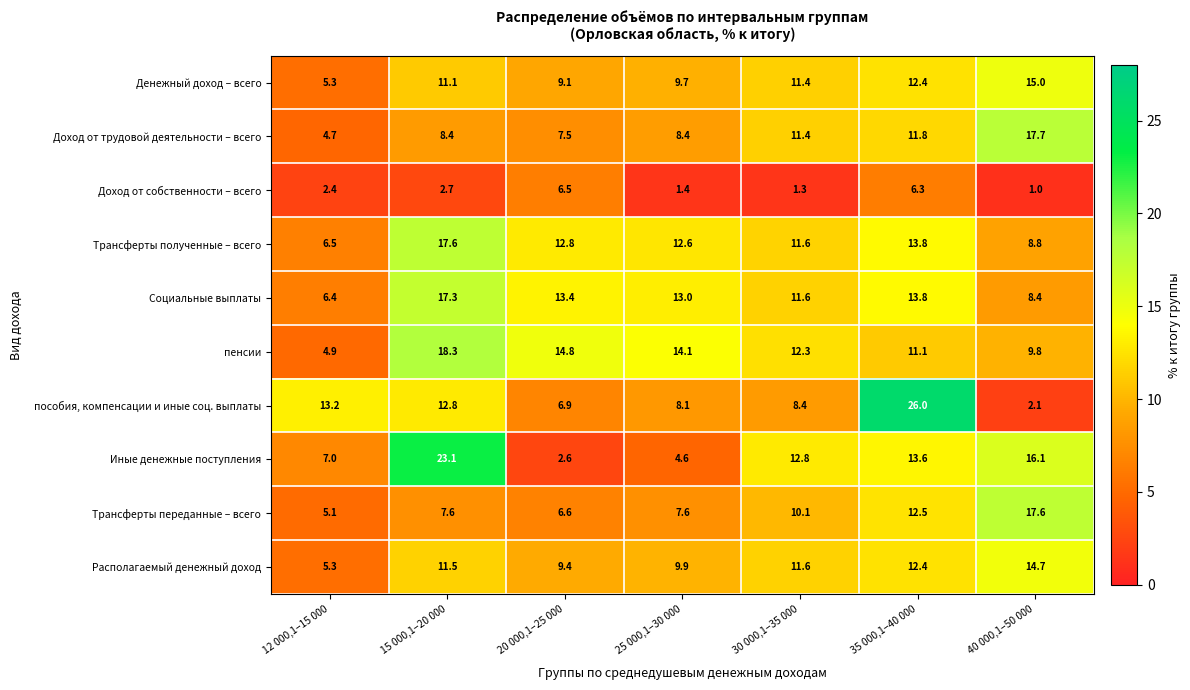

Which series changed the most between 25 000,1–30 000 and 40 000,1–50 000?

Иные денежные поступления